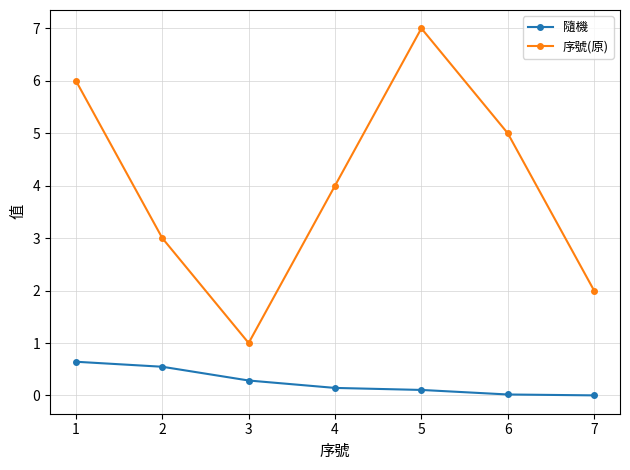

Rank the series by their maximum value, from highest to lowest.

序號(原), 隨機